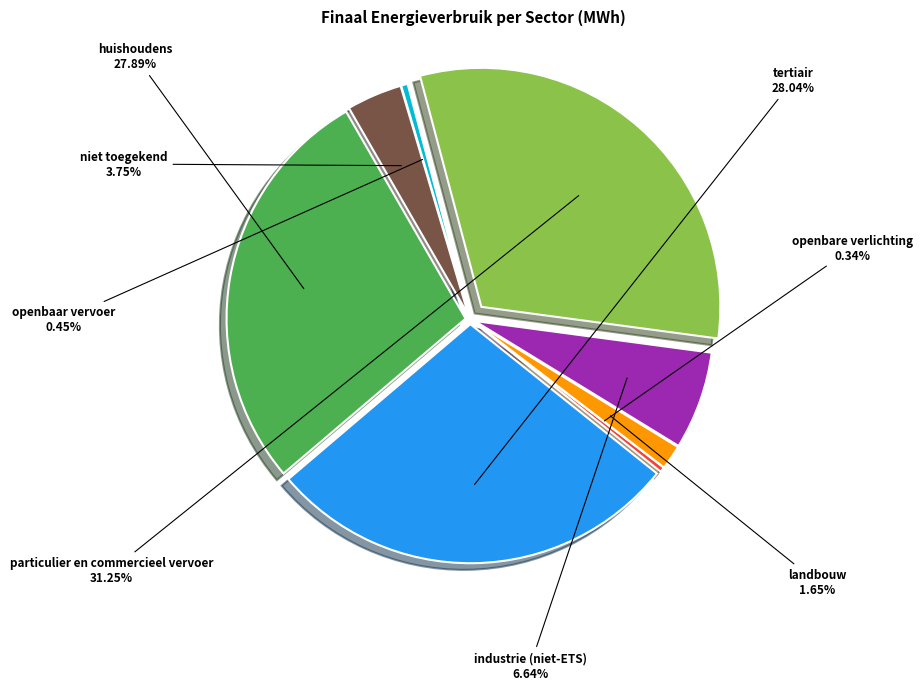

Rank the categories by value from highest to lowest.

particulier en commercieel vervoer, tertiair, huishoudens, industrie (niet-ETS), niet toegekend, landbouw, openbaar vervoer, openbare verlichting